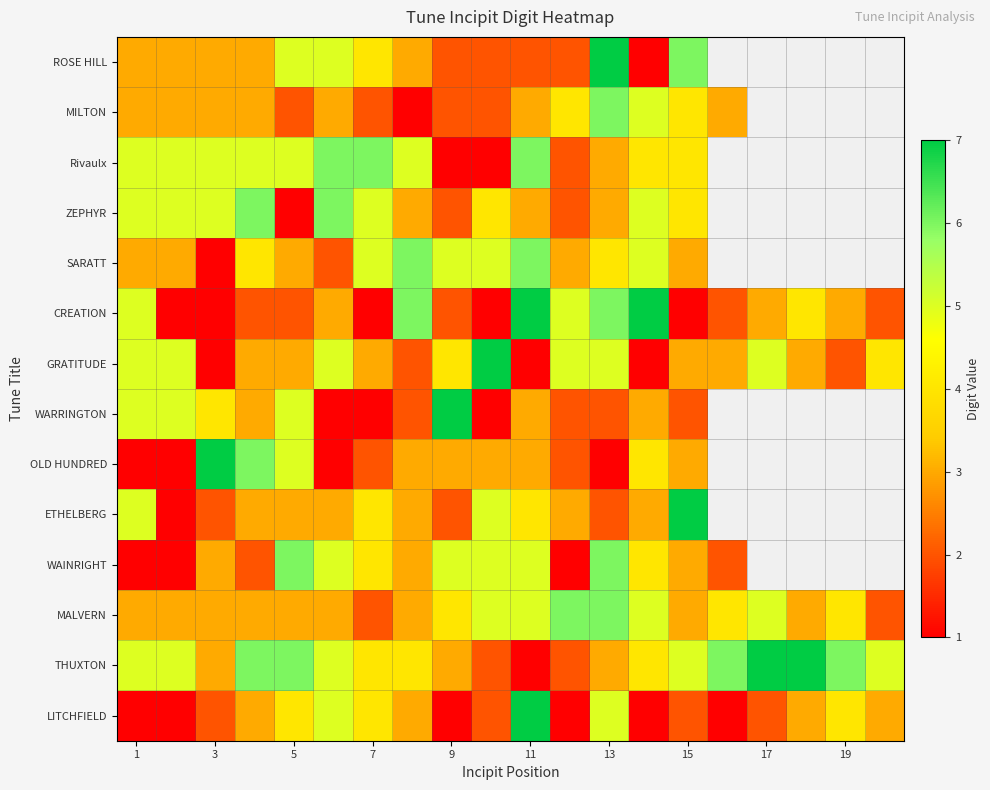

How many positive values does the ZEPHYR series have?

15